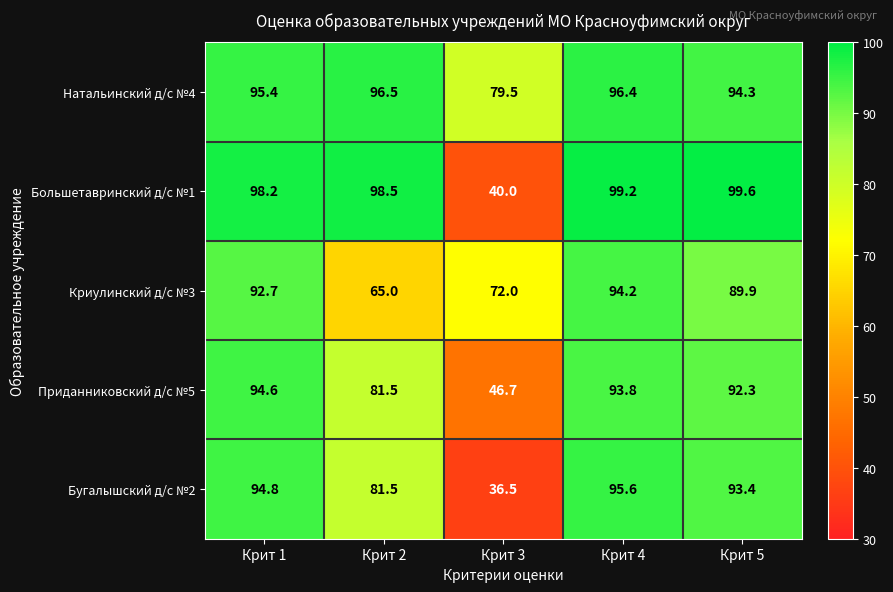

Which category has the lowest value across all series?

Крит 3